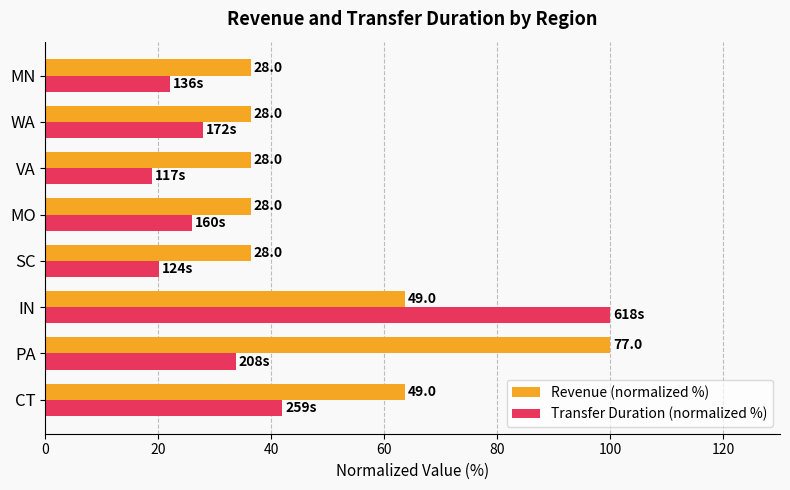

What are all the series names shown in the legend?

Revenue (normalized %), Transfer Duration (normalized %)